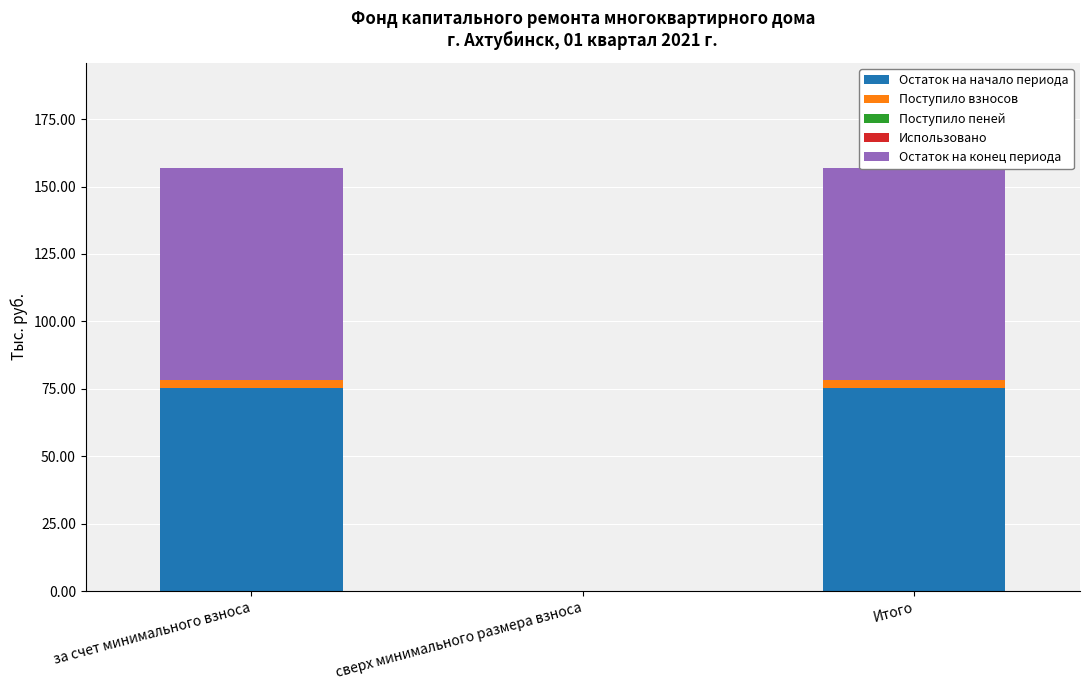

At Итого, list the series in order from largest to smallest.

Остаток на конец периода, Остаток на начало периода, Поступило взносов, Поступило пеней, Использовано